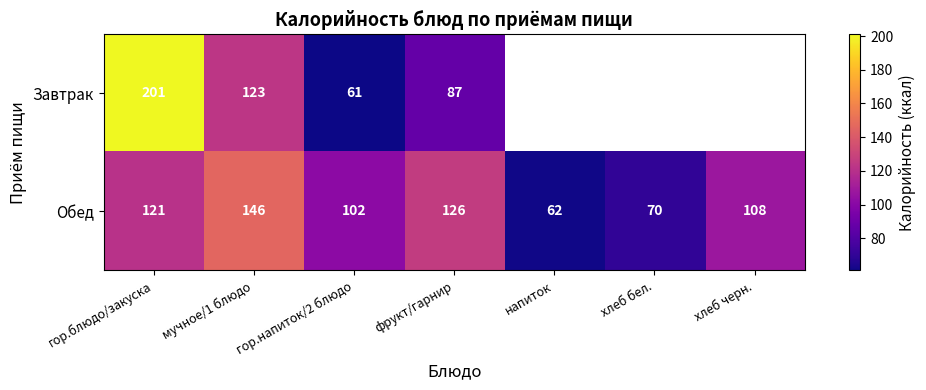

Which series changed the most between гор.напиток/2 блюдо and фрукт/гарнир?

Завтрак